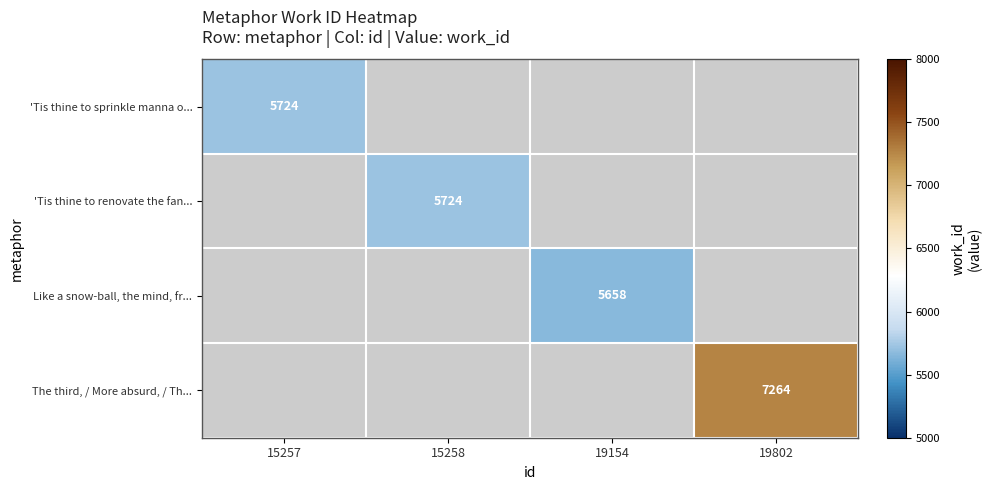

The 'Tis thine to sprinkle manna o... series shows 5724 at 15257. True or false?

True